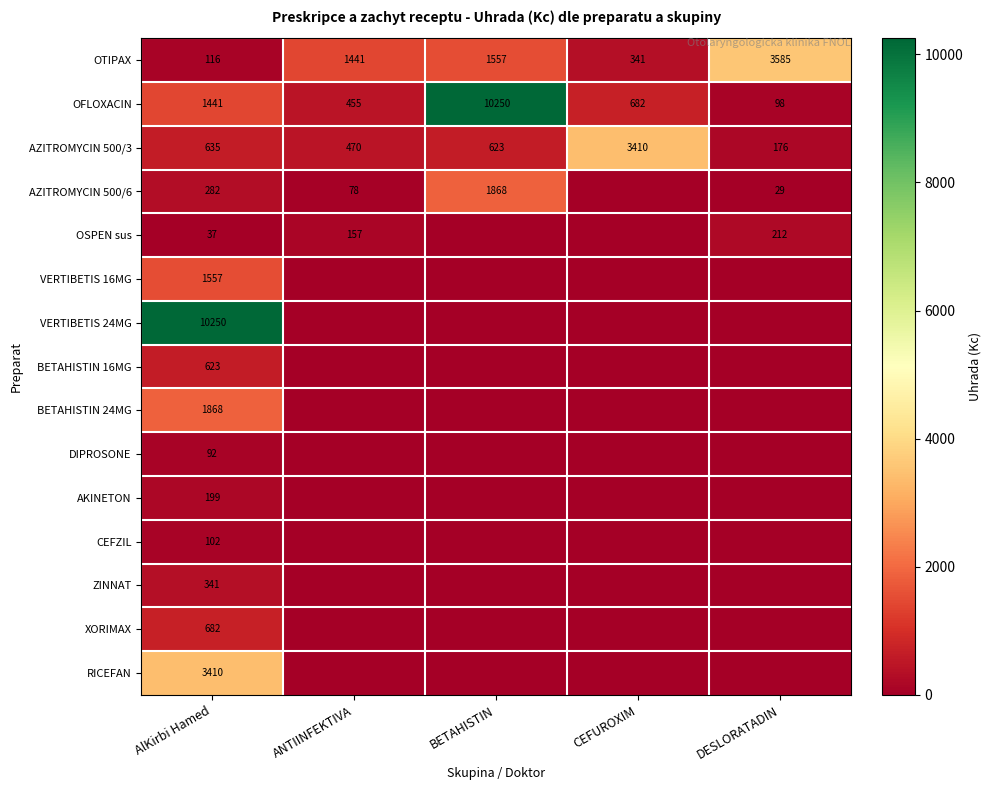

What is the total value across all series at AlKirbi Hamed?

21635